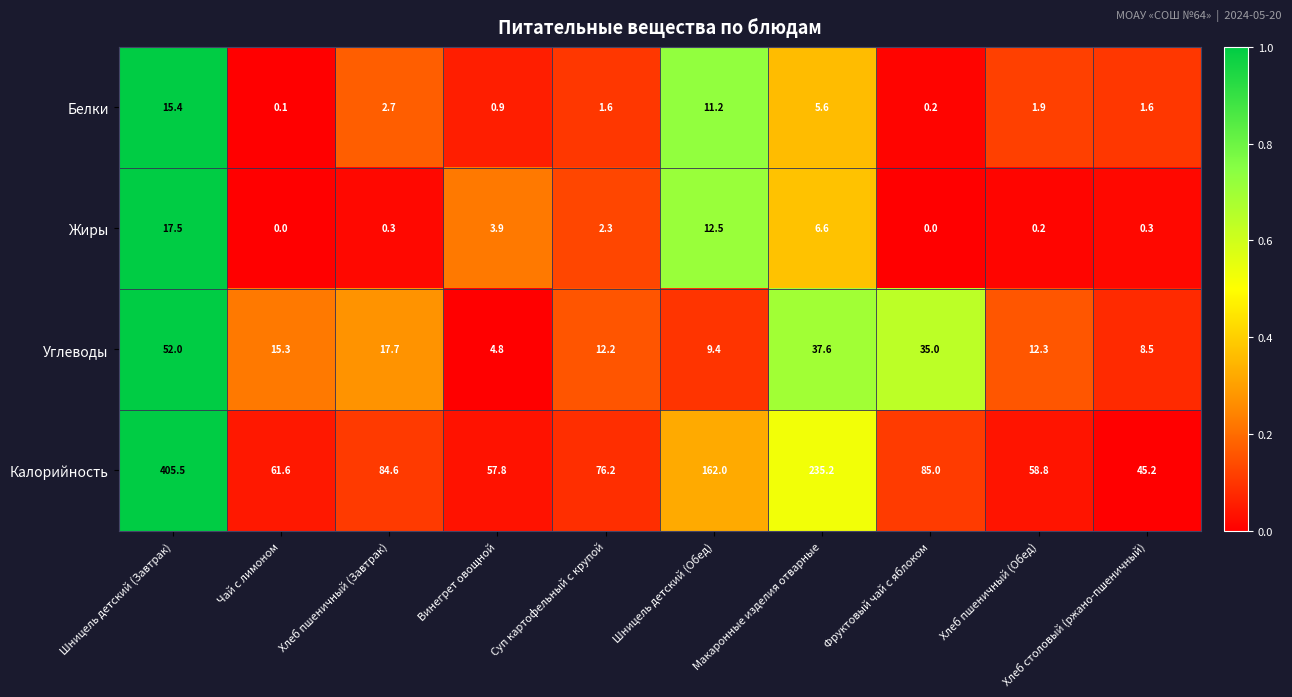

At which category does the chart reach its peak across all series?

Шницель детский (Завтрак)